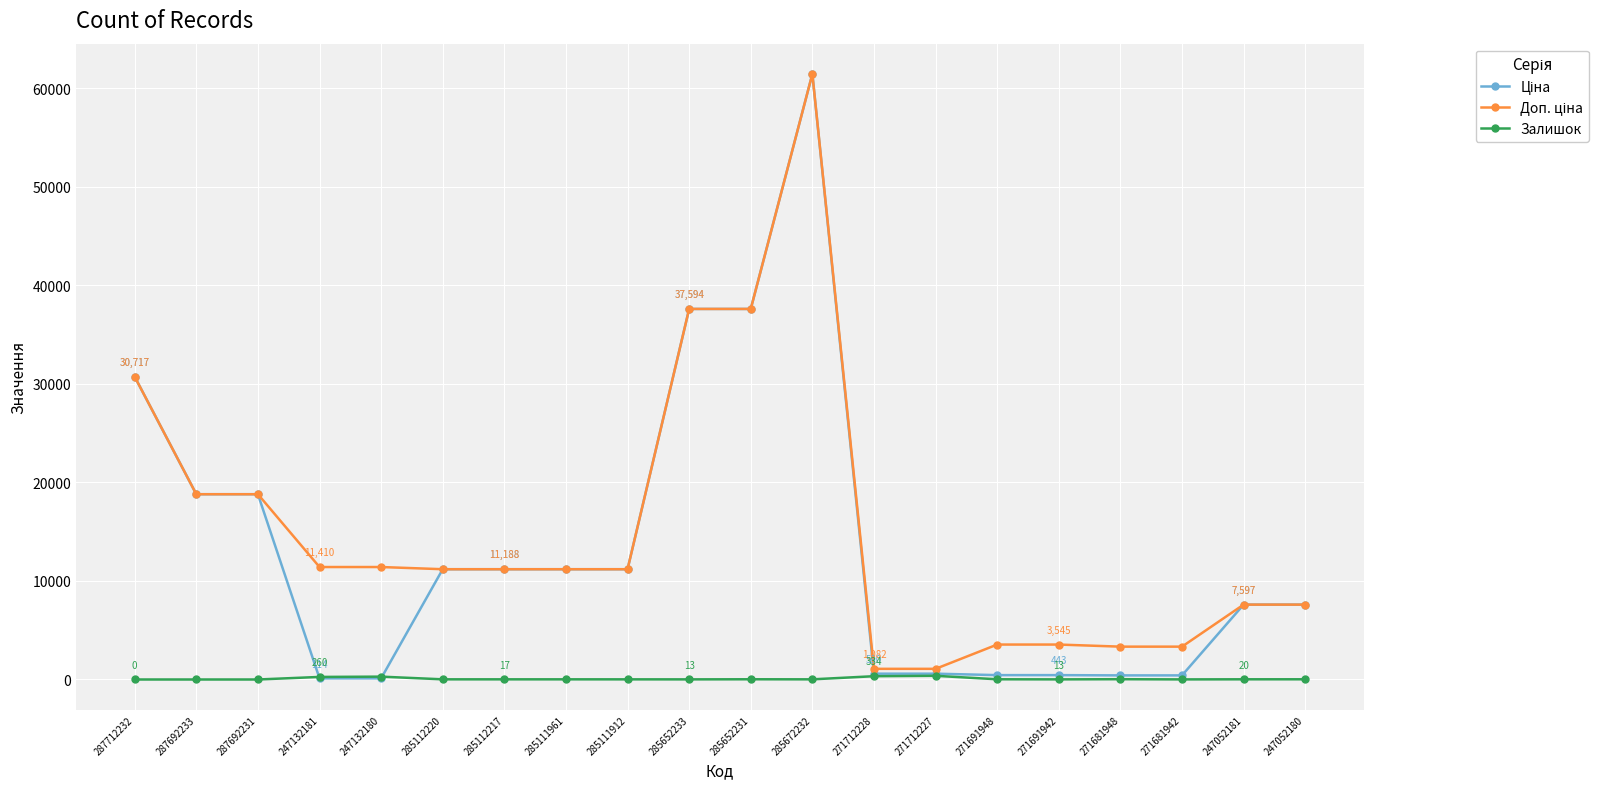

Which category has the highest value across all series?

285672232